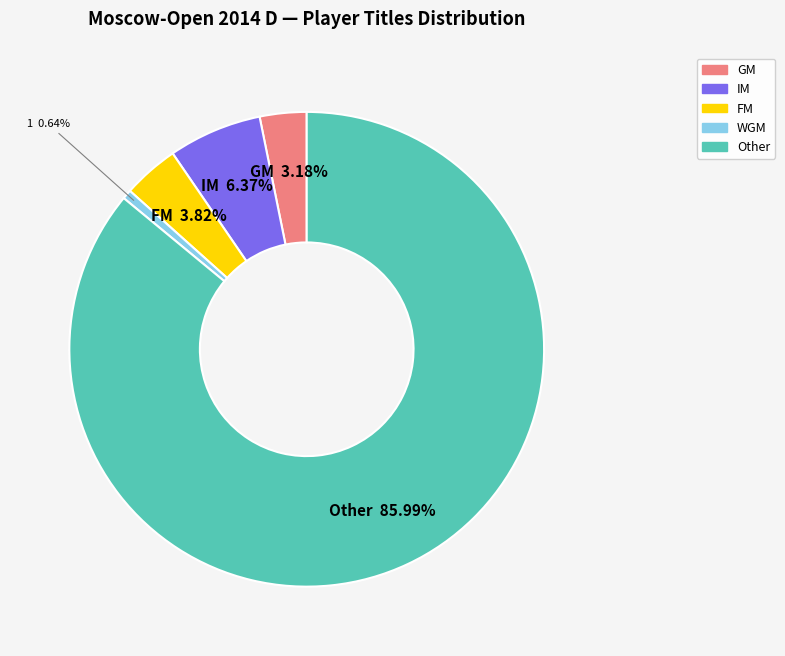

Approximately how many times larger is the value at FM compared to WGM?

6.0